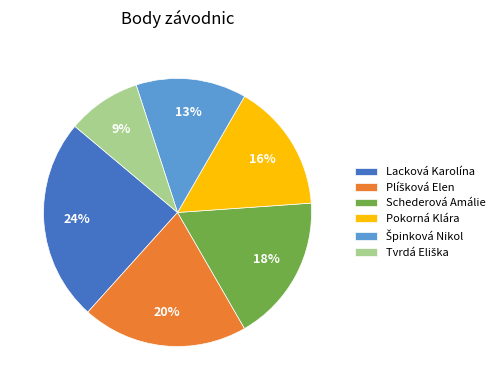

Combined, do Pokorná Klára and Schederová Amálie account for over 50%?

No